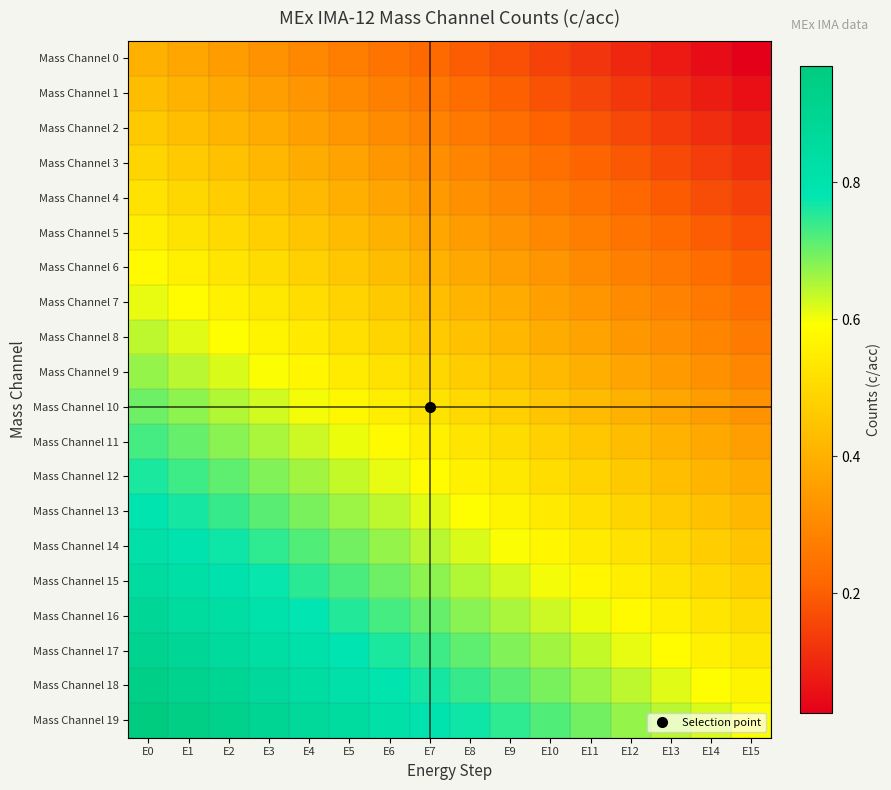

What is the greatest value displayed?

1.0